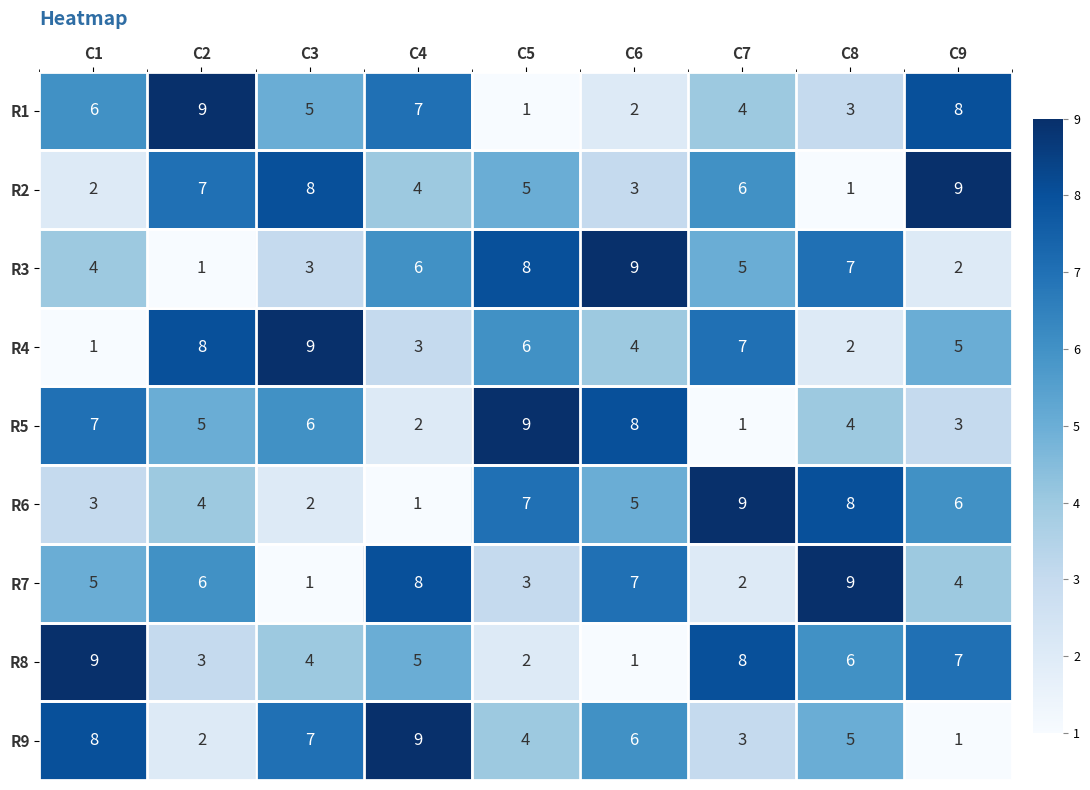

How many R6 values are between 3 and 7?

5